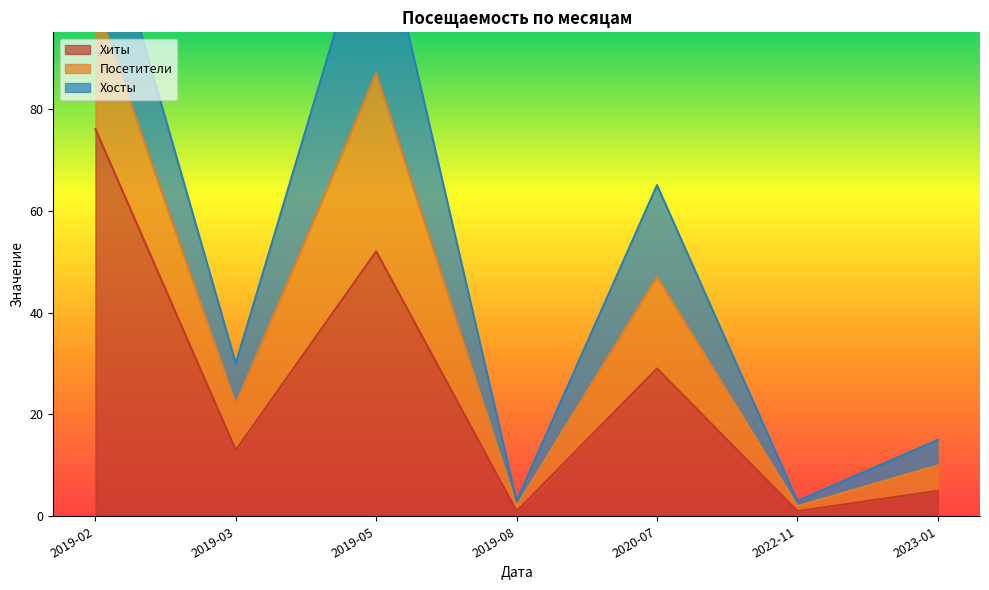

Is it true that Хиты equals 1 at 2019-08?

True